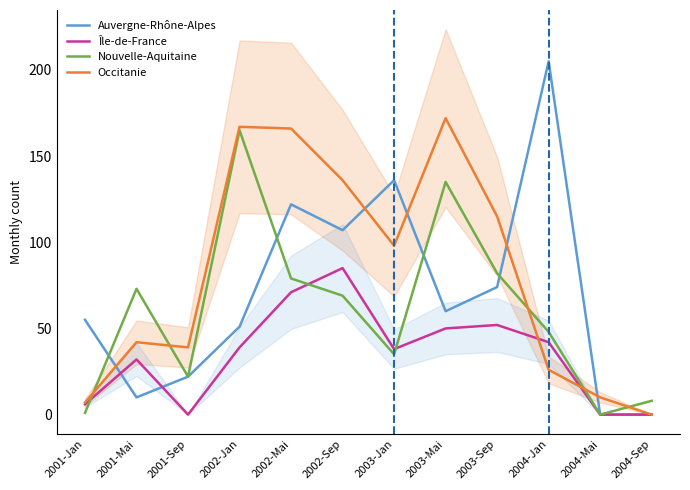

Count the number of data series in this chart.

4